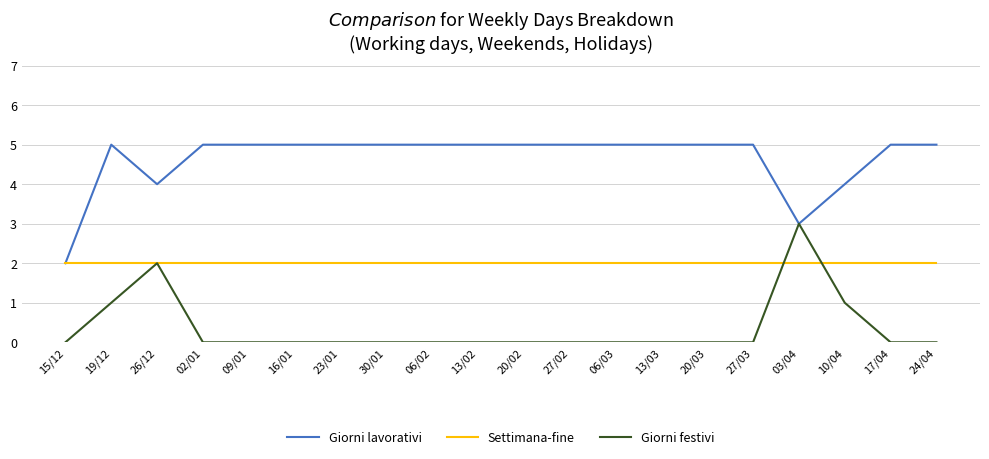

Which series changed the most between 15/12 and 13/03?

Giorni lavorativi